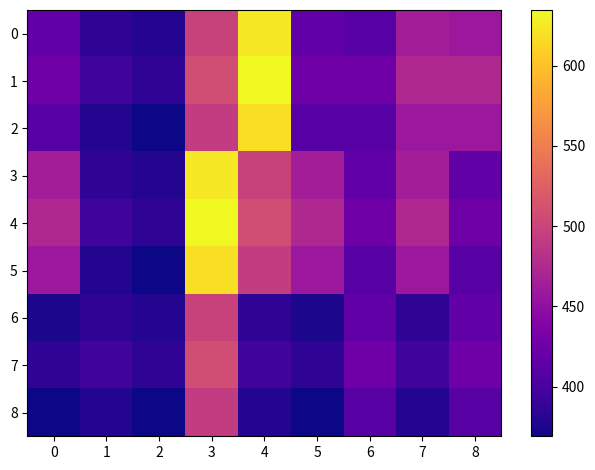

Reading left to right, list all the values displayed in this chart.

0: 0=416.0	1=385.4	2=379.4	3=497.9	4=624.6	5=416.0	6=410.0	7=464.0	8=458.0
1: 0=426.0	1=395.4	2=385.1	3=507.9	4=634.6	5=426.0	6=426.0	7=474.0	8=474.0
2: 0=410.0	1=379.4	2=369.1	3=491.9	4=618.6	5=410.0	6=410.0	7=458.0	8=458.0
3: 0=464.0	1=385.4	2=379.4	3=624.6	4=497.9	5=464.0	6=416.0	7=464.0	8=416.0
4: 0=474.0	1=395.4	2=385.1	3=634.6	4=507.9	5=474.0	6=426.0	7=474.0	8=426.0
5: 0=458.0	1=379.4	2=369.1	3=618.6	4=491.9	5=458.0	6=410.0	7=458.0	8=410.0
6: 0=375.1	1=385.4	2=379.4	3=497.9	4=385.4	5=375.1	6=416.0	7=385.4	8=416.0
7: 0=385.1	1=395.4	2=385.1	3=507.9	4=395.4	5=385.1	6=426.0	7=395.4	8=426.0
8: 0=369.1	1=379.4	2=369.1	3=491.9	4=379.4	5=369.1	6=410.0	7=379.4	8=410.0